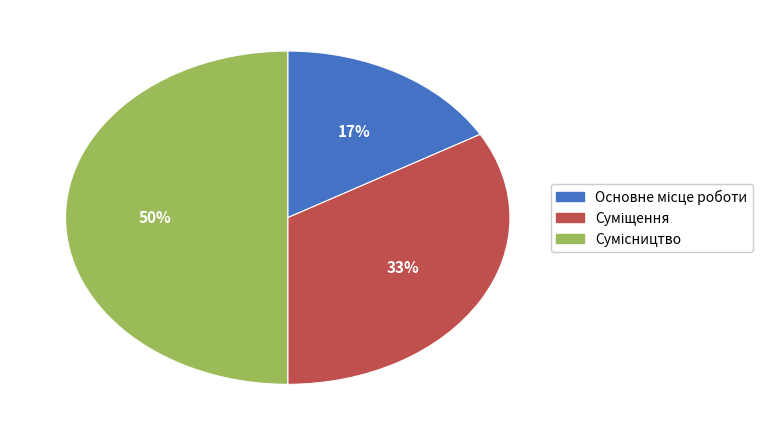

To the nearest percent, what is the difference between the largest and smallest slice percentages?

33%